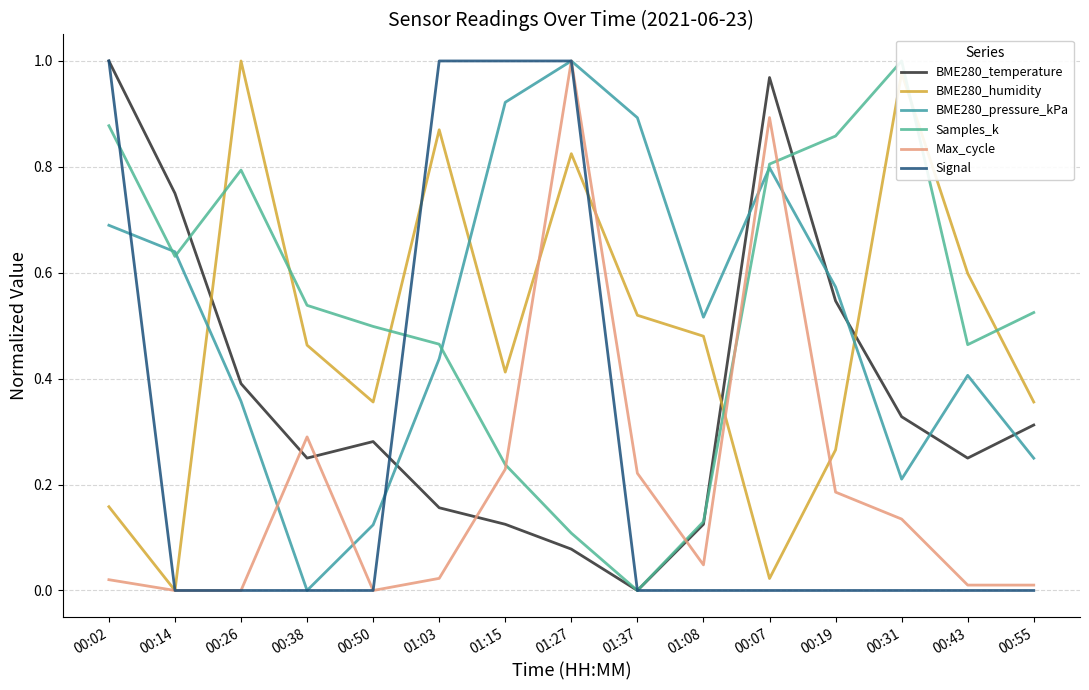

Reading left to right, transcribe all the data shown in this chart.

BME280_temperature: 1.0	0.8	0.4	0.2	0.3	0.2	0.1	0.1	0.0	0.1	1.0	0.5	0.3	0.2	0.3
BME280_humidity: 0.2	0.0	1.0	0.5	0.4	0.9	0.4	0.8	0.5	0.5	0.0	0.3	1.0	0.6	0.4
BME280_pressure_kPa: 0.7	0.6	0.4	0.0	0.1	0.4	0.9	1.0	0.9	0.5	0.8	0.6	0.2	0.4	0.2
Samples_k: 0.9	0.6	0.8	0.5	0.5	0.5	0.2	0.1	0.0	0.1	0.8	0.9	1.0	0.5	0.5
Max_cycle: 0.0	0.0	0.0	0.3	0.0	0.0	0.2	1.0	0.2	0.0	0.9	0.2	0.1	0.0	0.0
Signal: 1.0	0.0	0.0	0.0	0.0	1.0	1.0	1.0	0.0	0.0	0.0	0.0	0.0	0.0	0.0